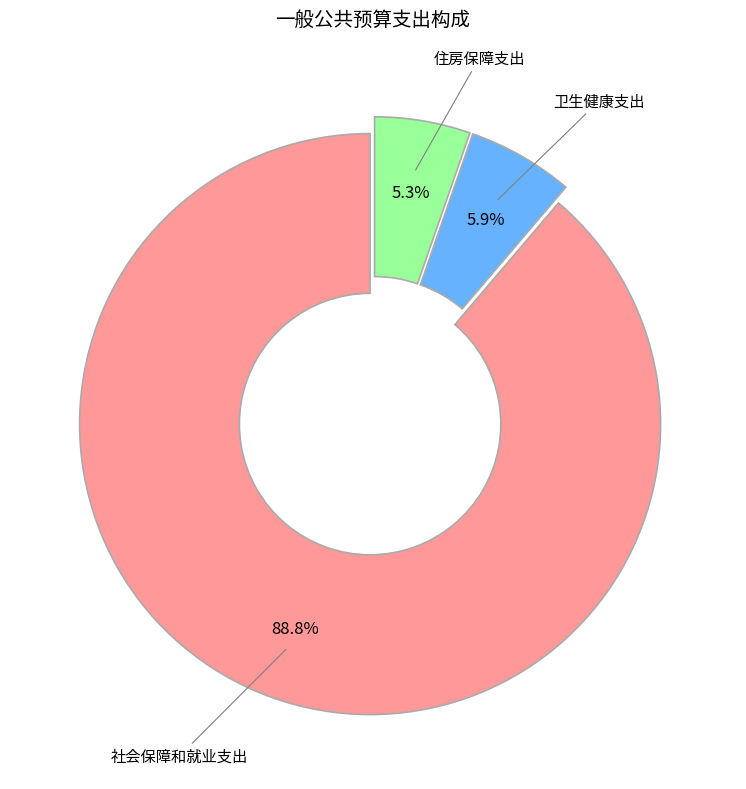

How much of the chart is everything except 卫生健康支出?

94.1%